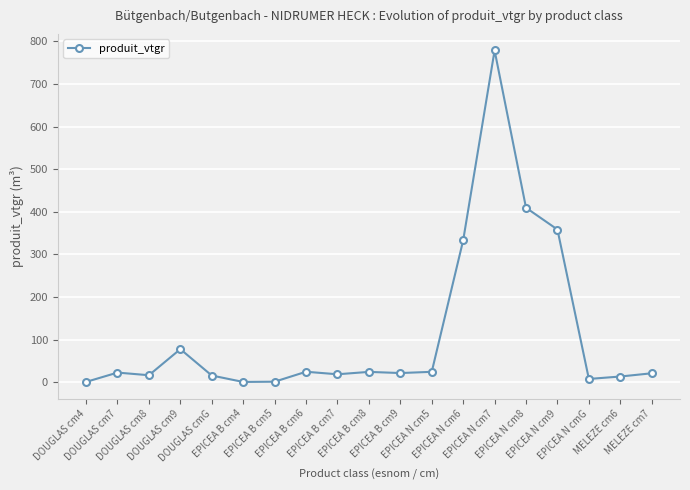

What is the greatest value displayed?

778.6